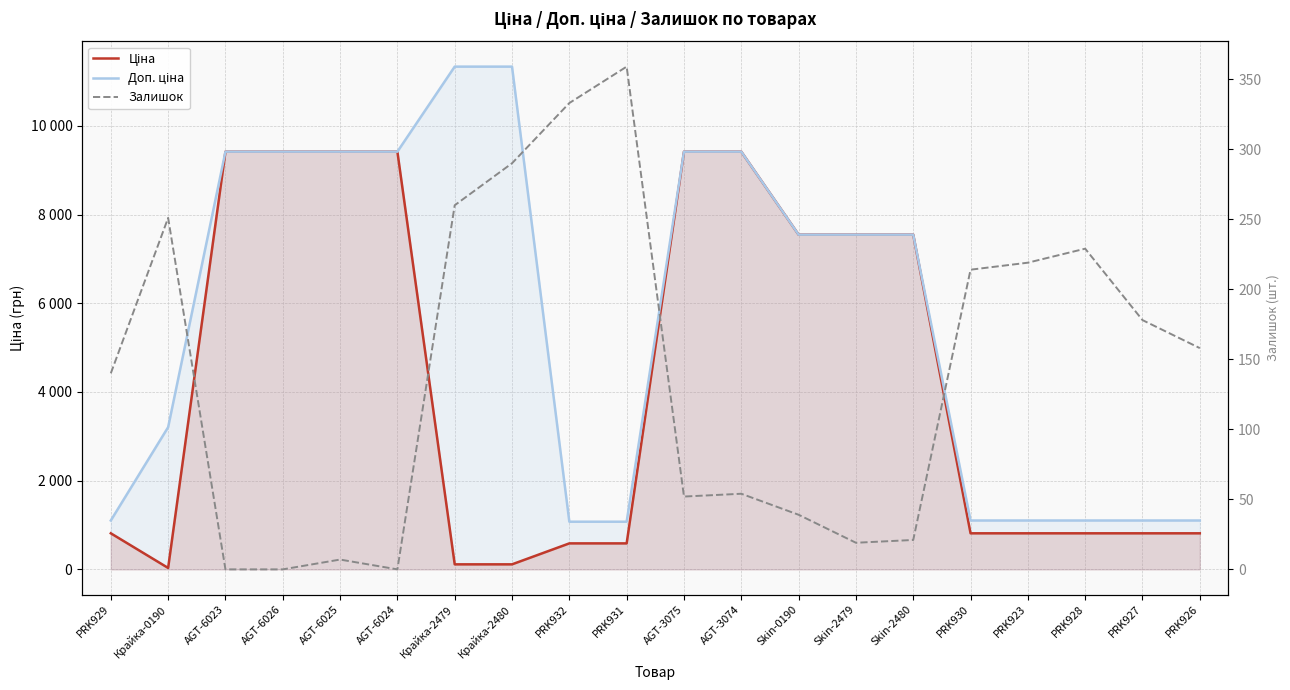

Which series has the largest total across all categories?

Доп. ціна